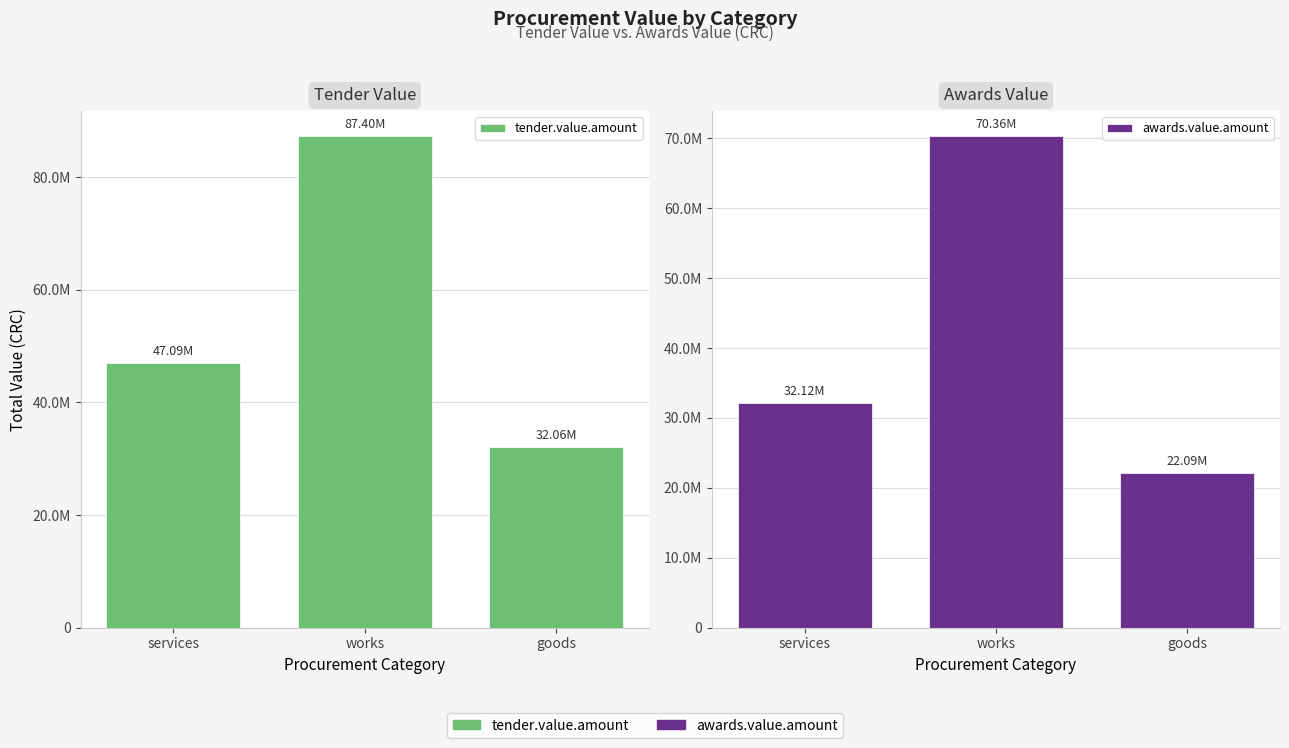

Reading right to left, list all the values displayed in this chart.

tender.value.amount: goods=32061233.3	works=87402900.0	services=47091145.3
awards.value.amount: goods=22094732.3	works=70359324.0	services=32118267.9